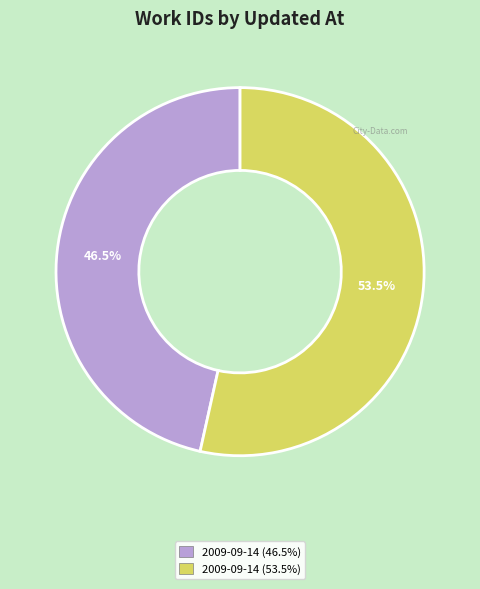

Does any single category account for the majority?

Yes